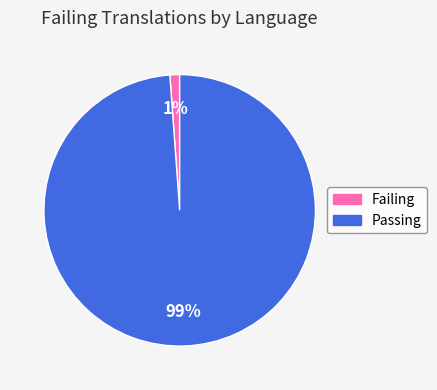

To the nearest percent, what is the difference between the largest and smallest slice percentages?

98%